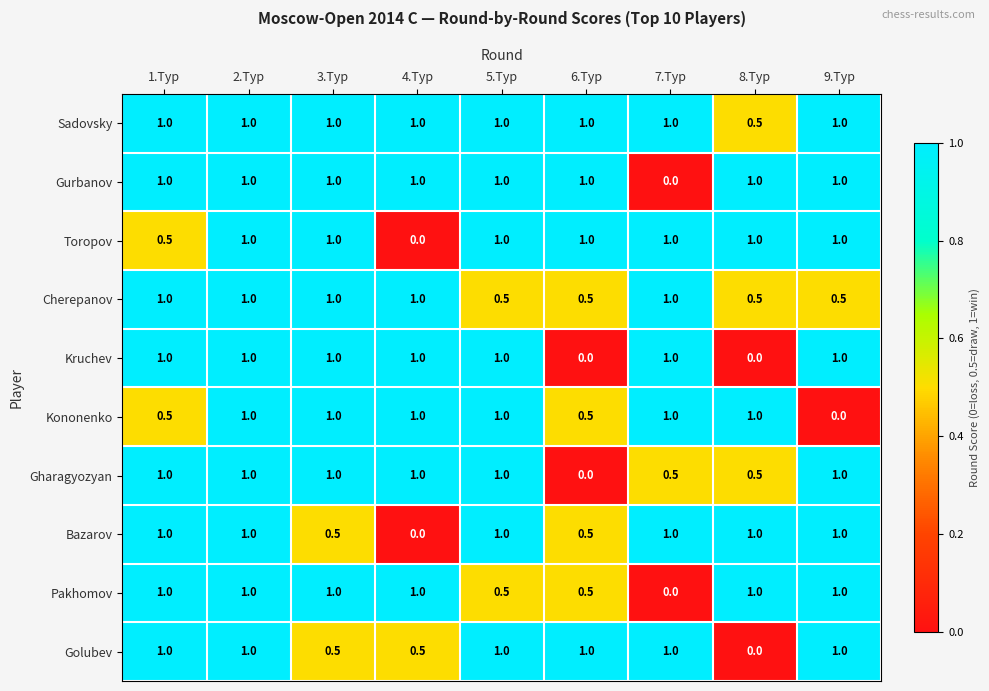

At which label is Gharagyozyan closest to 0?

6.Тур